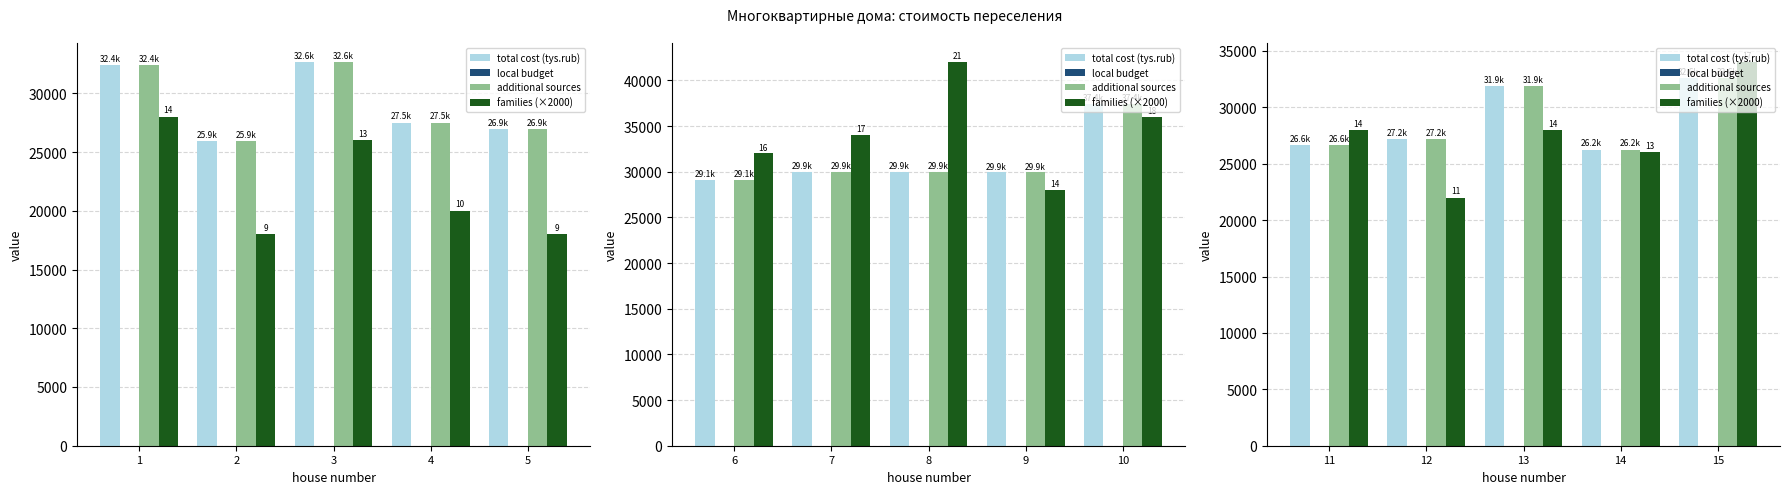

At 12, list the series in order from smallest to largest.

local budget, families (×2000), total cost (tys.rub), additional sources